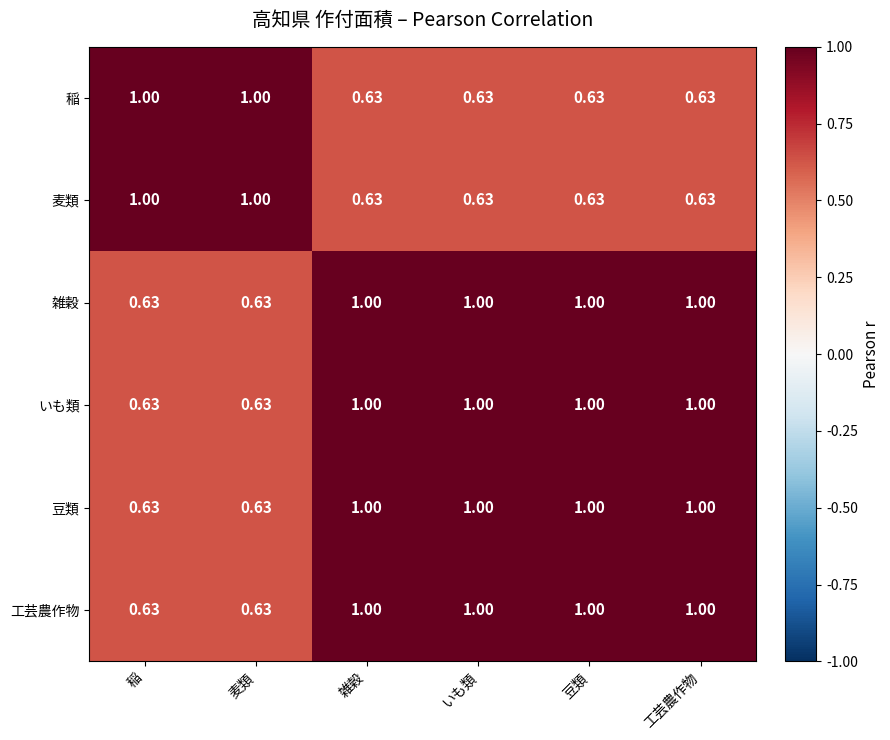

What is the total value across all series at 雑穀?

5.3